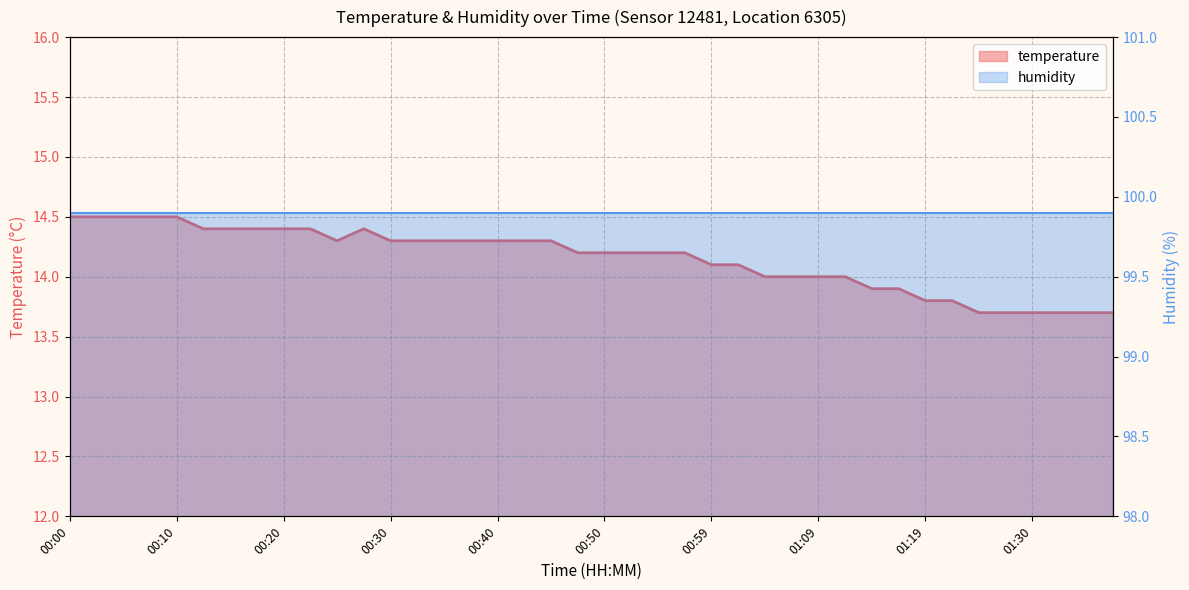

What is the label of the 28th point from the right?

00:30